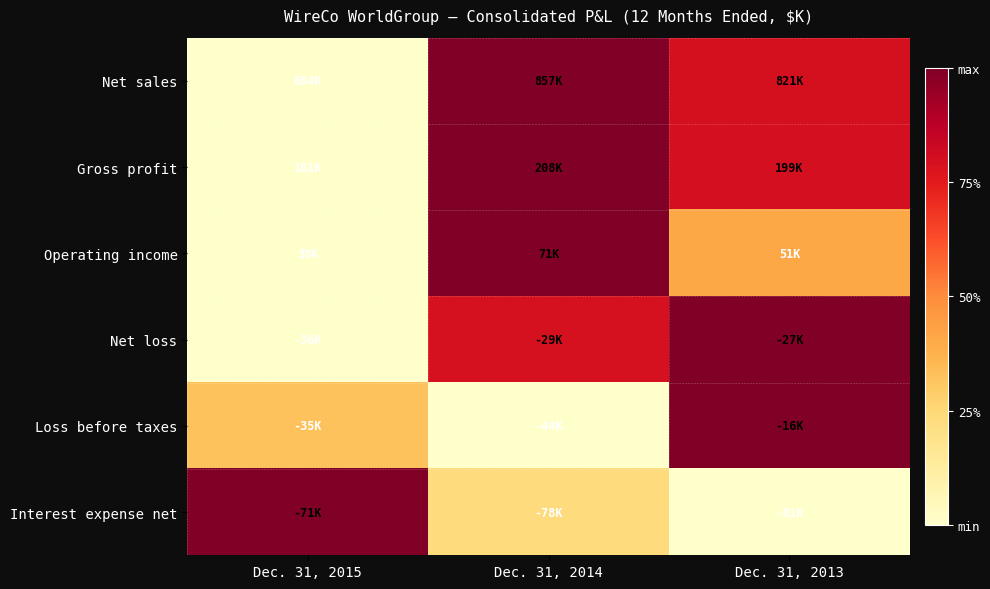

List the series in order of their peak value, highest first.

Net sales, Gross profit, Operating income, Net loss, Loss before taxes, Interest expense net